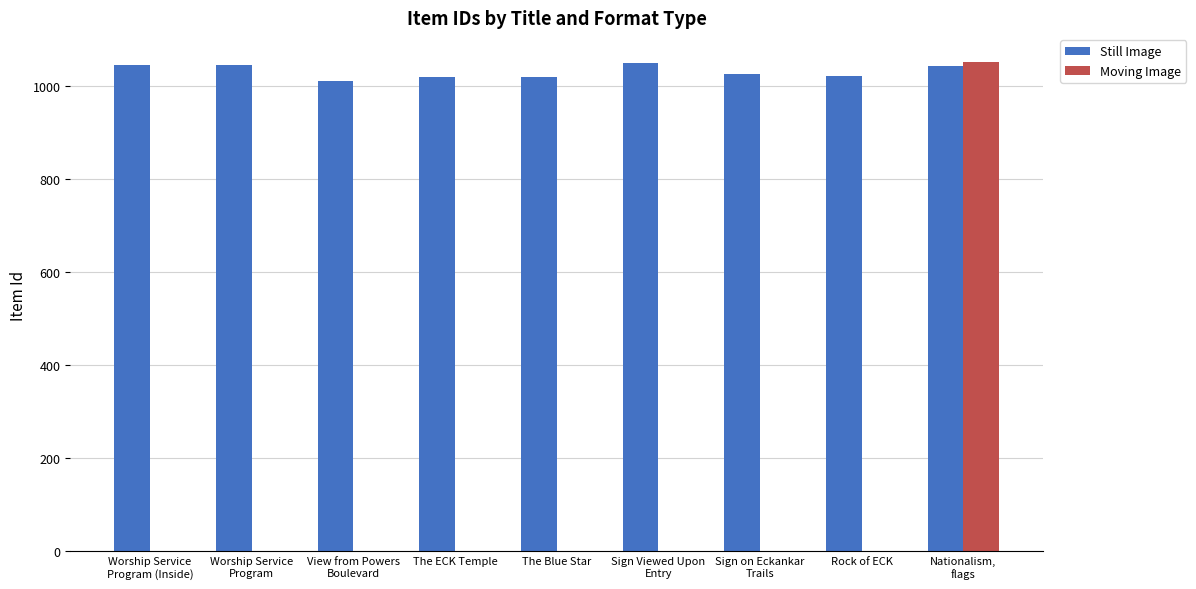

What is the greatest value displayed?

1050